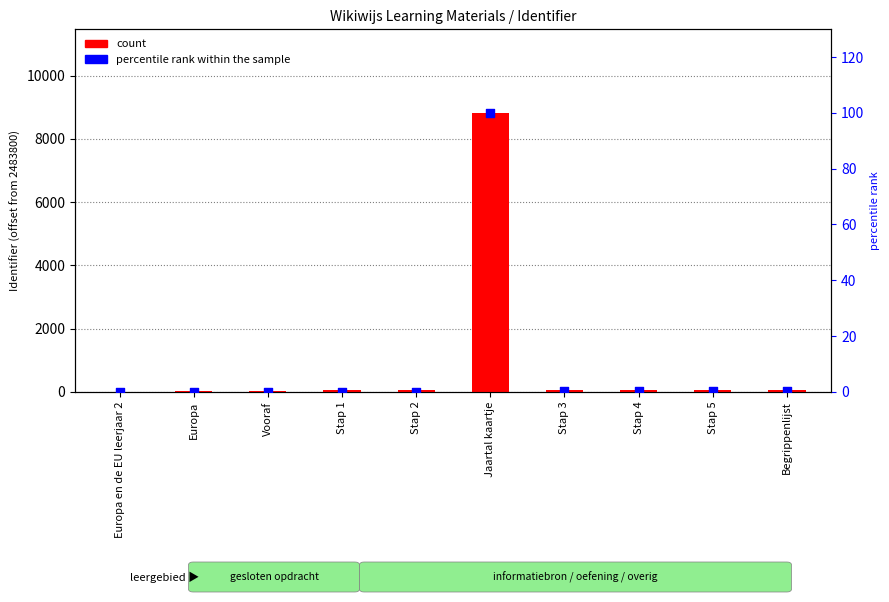

Is the value of percentile rank within the sample at Stap 5 greater than the value of count at Europa?

No